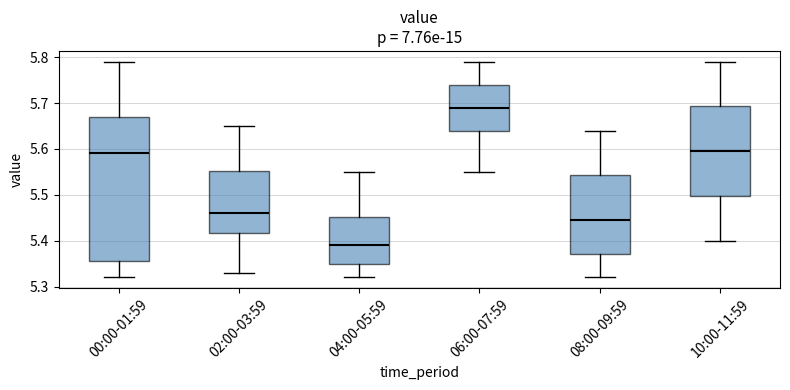

Reading left to right, read every box against the y-axis: the position of its median line, the range the box covers, and the ends of its whiskers. The values are not printed on the chart, so give them approximately, as read against the axis.

00:00-01:59: median 5.59, box 5.36 to 5.67, whiskers 5.32 to 5.79
02:00-03:59: median 5.46, box 5.42 to 5.55, whiskers 5.33 to 5.65
04:00-05:59: median 5.39, box 5.35 to 5.45, whiskers 5.32 to 5.55
06:00-07:59: median 5.69, box 5.64 to 5.74, whiskers 5.55 to 5.79
08:00-09:59: median 5.45, box 5.37 to 5.54, whiskers 5.32 to 5.64
10:00-11:59: median 5.60, box 5.50 to 5.69, whiskers 5.40 to 5.79